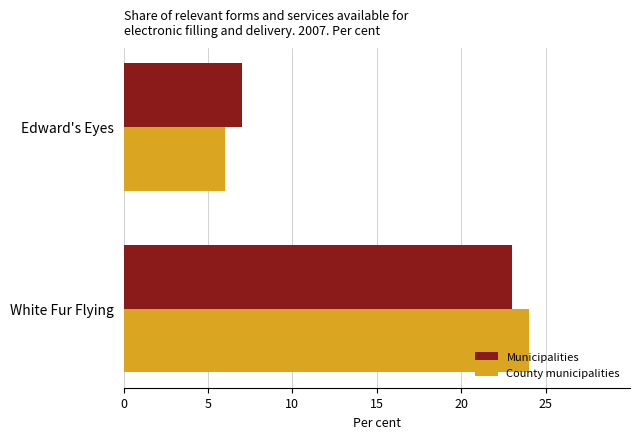

Which series has the largest range (max minus min)?

County municipalities